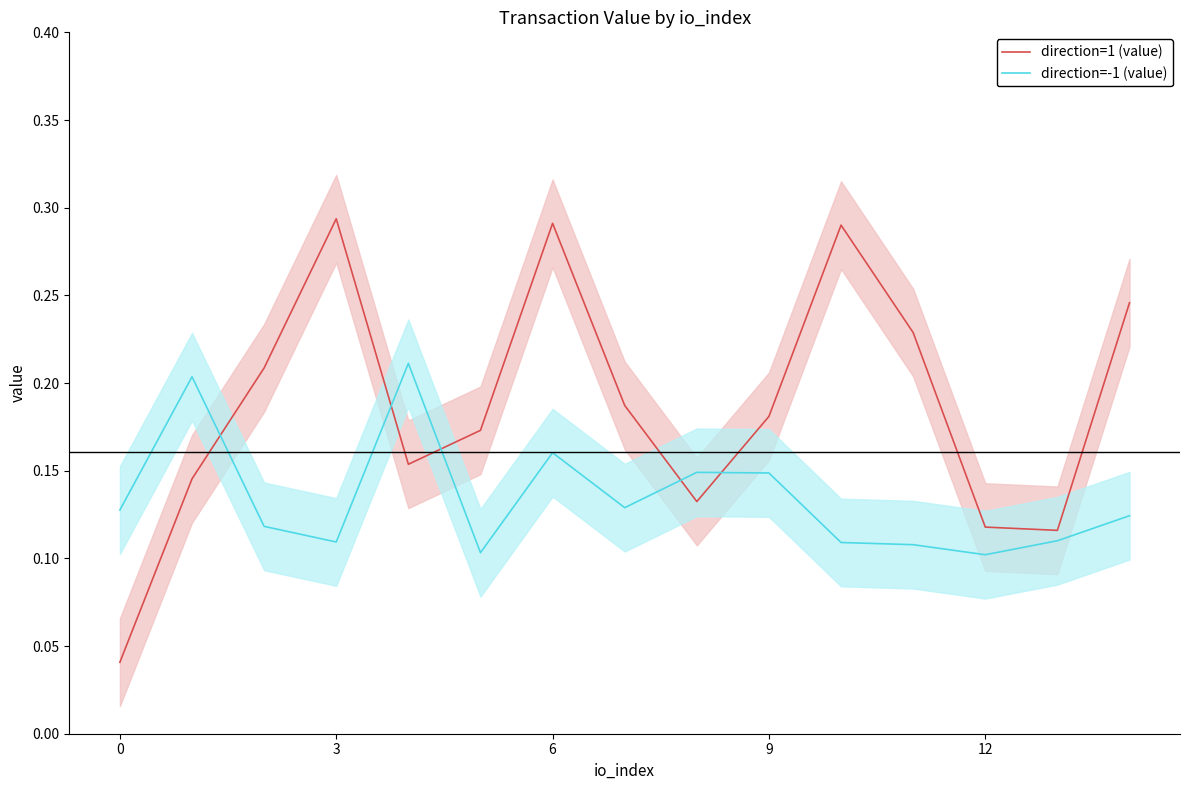

How many interior local valleys does the direction=-1 (value) series have?

4